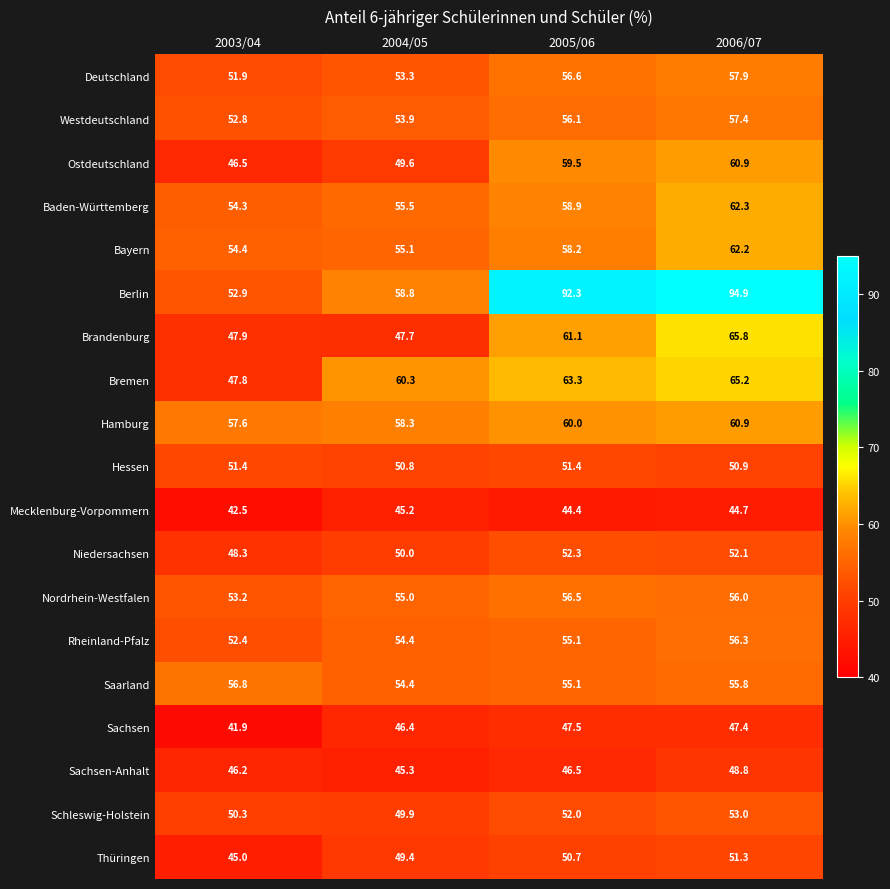

The Mecklenburg-Vorpommern series shows 79.2 at 2004/05. True or false?

False